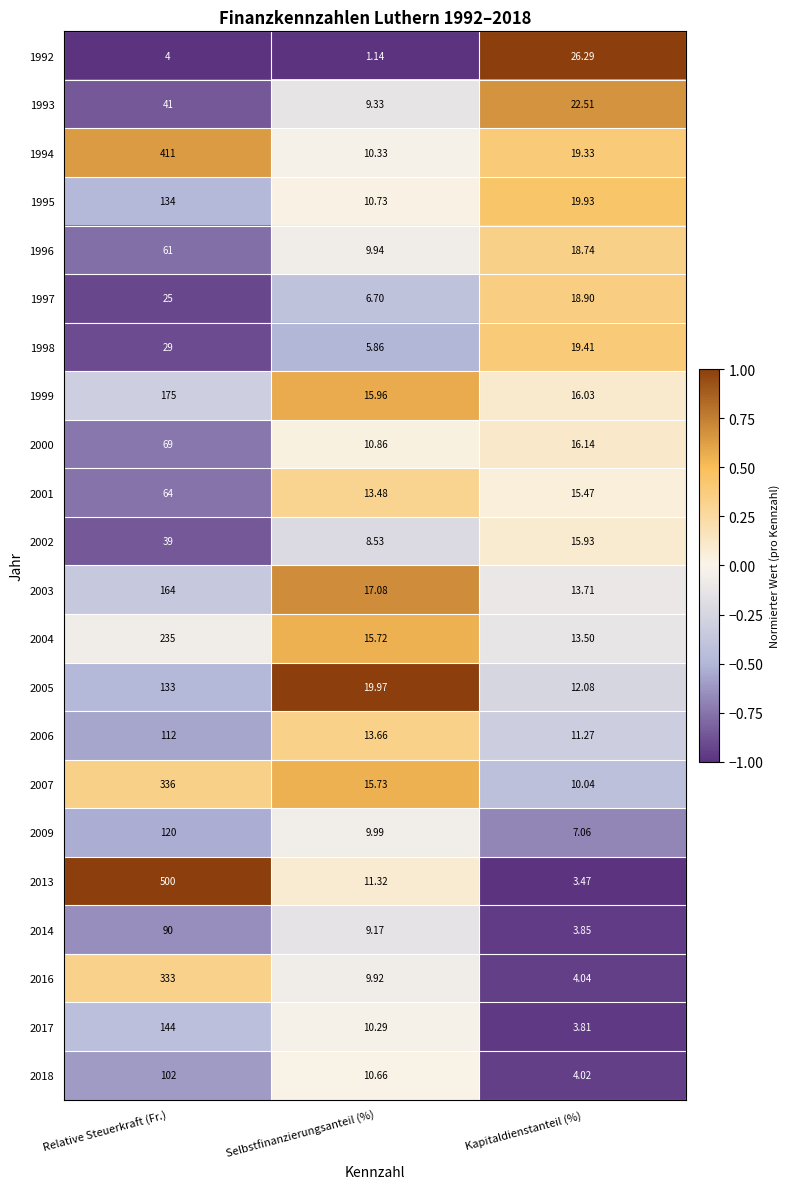

At which label does 1998 first exceed 19?

Relative Steuerkraft (Fr.)